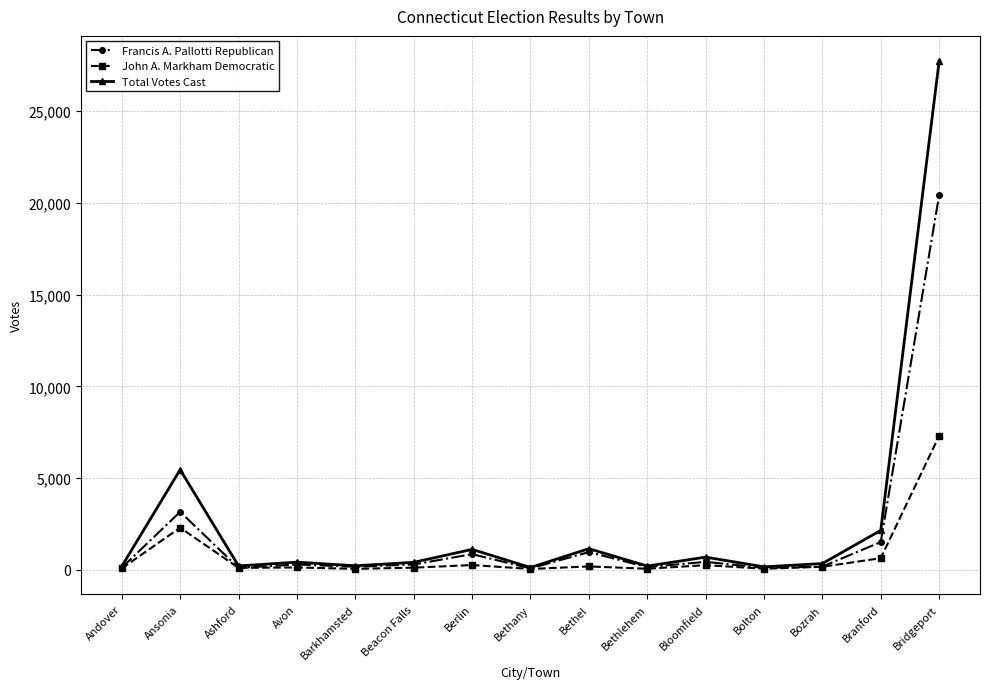

Where does the John A. Markham Democratic series first go above 128?

Ansonia